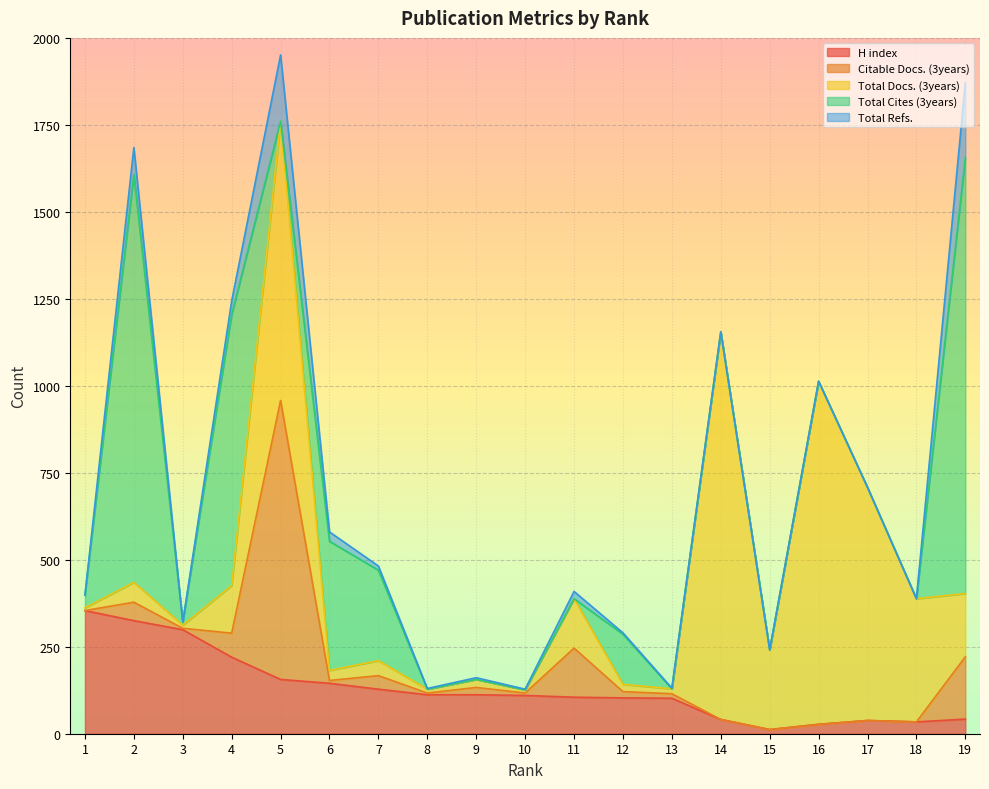

True or false: Citable Docs. (3years) has more than 0 interior local peaks.

True